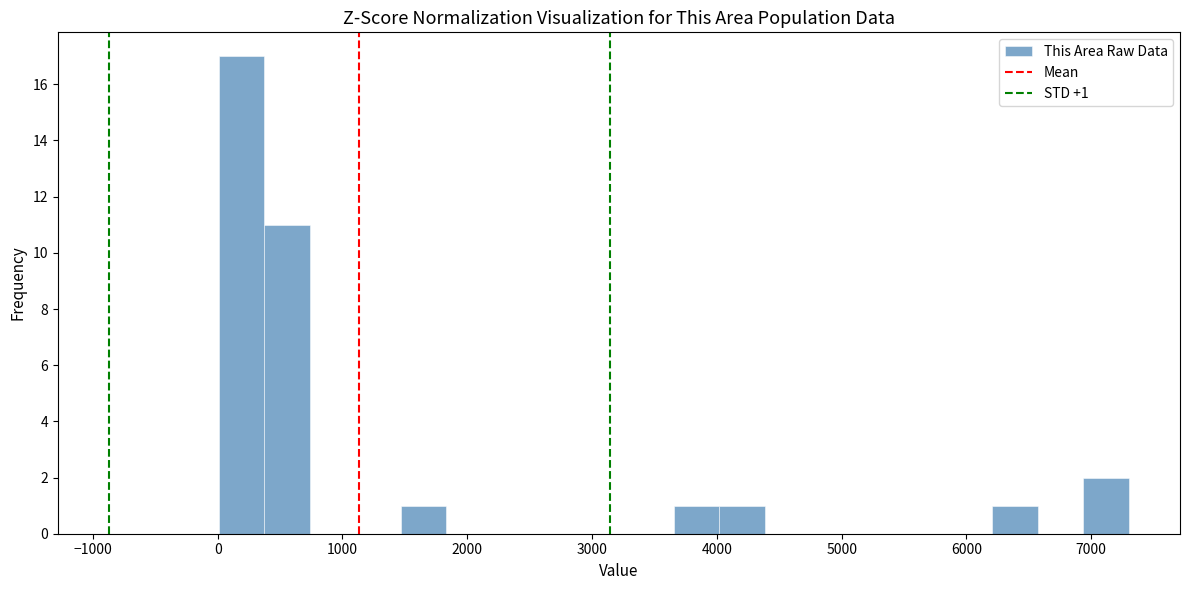

Read against the x-axis, roughly where is the centre of the tallest bar?

200